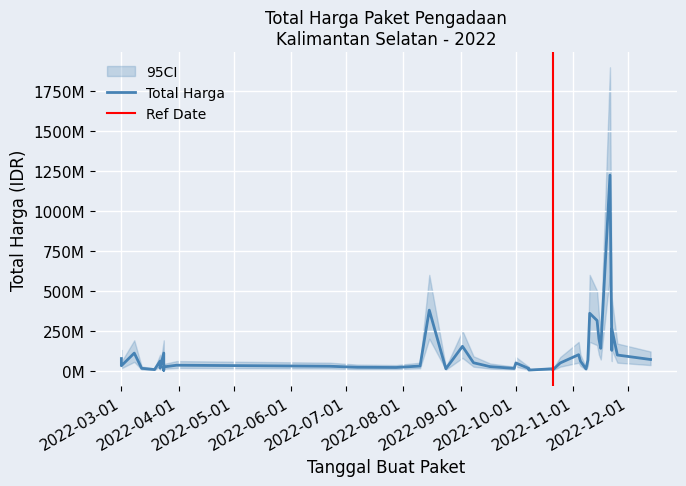

Is it true that Total Harga equals 34132505 at 2022-03-31?

True